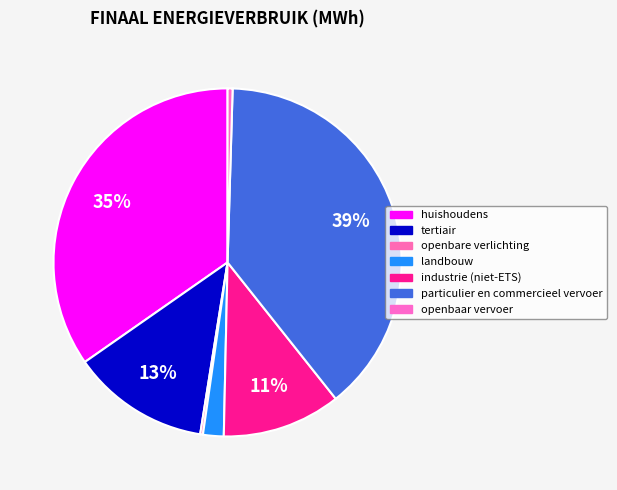

Rank the categories by value from highest to lowest.

particulier en commercieel vervoer, huishoudens, tertiair, industrie (niet-ETS), landbouw, openbaar vervoer, openbare verlichting